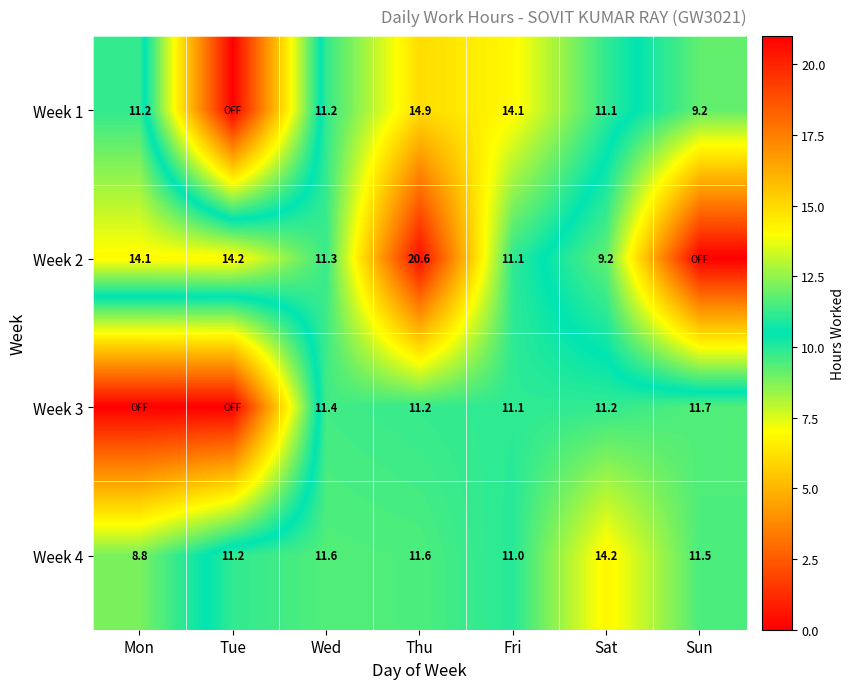

At which label is Week 4 closest to 11?

Fri